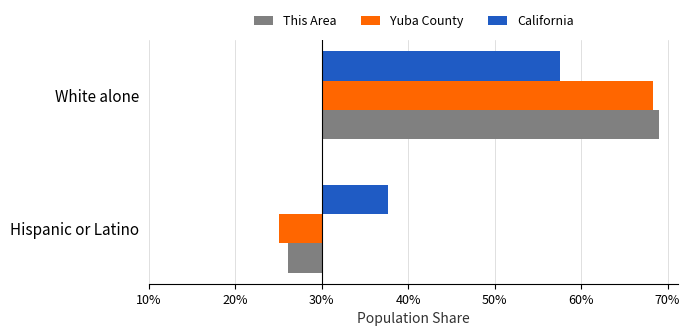

What are all the series names shown in the legend?

This Area, Yuba County, California